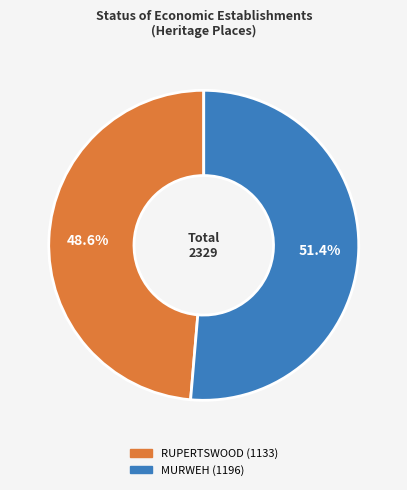

What percentage do MURWEH and RUPERTSWOOD together represent?

100.0%